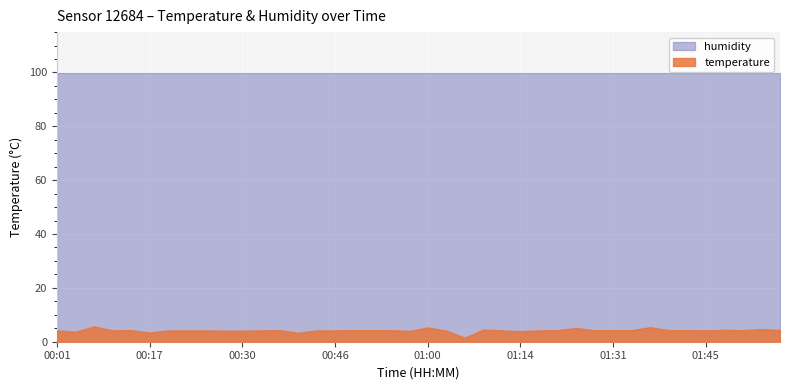

Reading right to left, what are all the values shown in this chart?

temperature: 4.3	4.7	4.3	4.4	4.2	4.3	4.3	5.4	4.3	4.3	4.3	5.1	4.3	4.2	3.9	4.2	4.5	1.5	4.1	5.3	4.0	4.3	4.3	4.3	4.2	4.2	3.3	4.3	4.2	4.1	4.1	4.2	4.2	4.2	3.4	4.3	4.2	5.7	3.7	4.2
humidity: 99.9	99.9	99.9	99.9	99.9	99.9	99.9	99.9	99.9	99.9	99.9	99.9	99.9	99.9	99.9	99.9	99.9	99.9	99.9	99.9	99.9	99.9	99.9	99.9	99.9	99.9	99.9	99.9	99.9	99.9	99.9	99.9	99.9	99.9	99.9	99.9	99.9	99.9	99.9	99.9